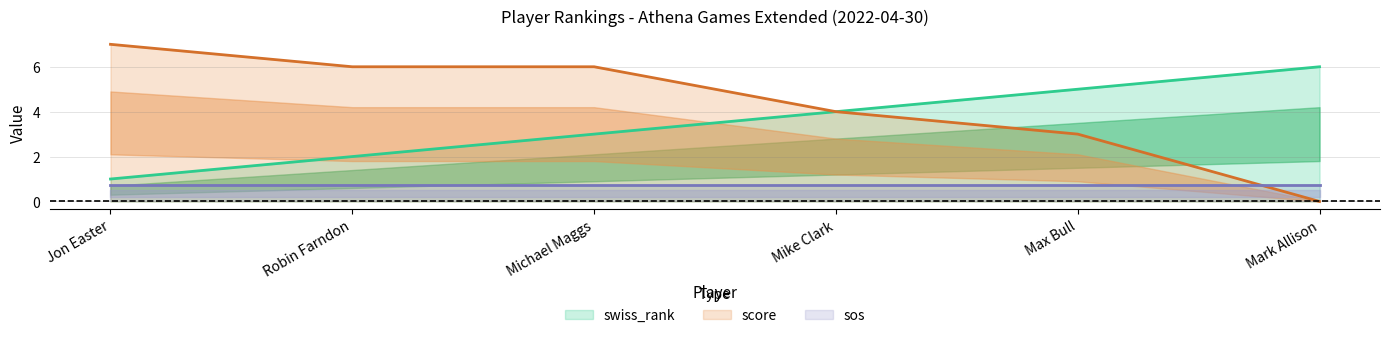

What is the sum of the swiss_rank values at Jon Easter and Robin Farndon?

3